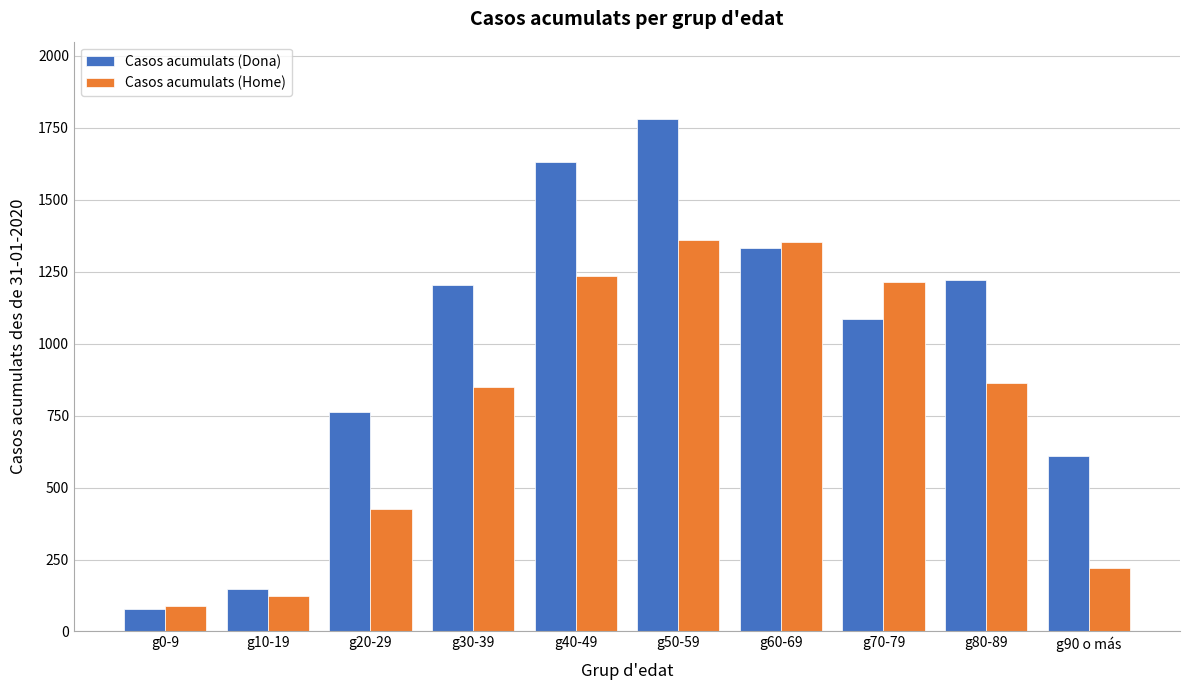

Which series has the largest range (max minus min)?

Casos acumulats (Dona)